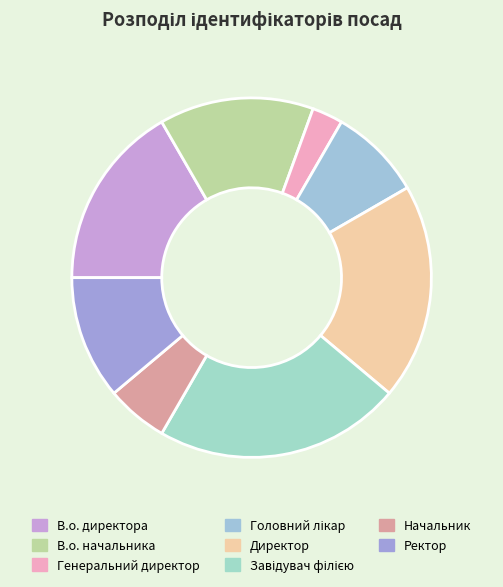

Count the number of slices in the pie.

8